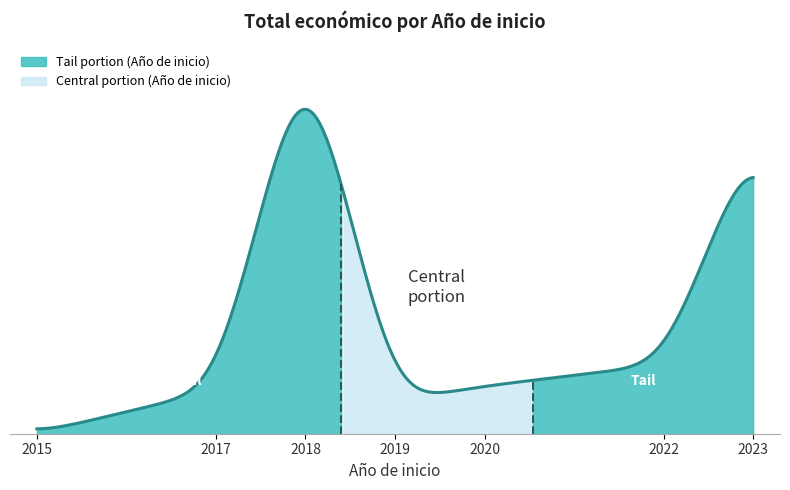

What is the change in value from 2022 to 2020?

-78523